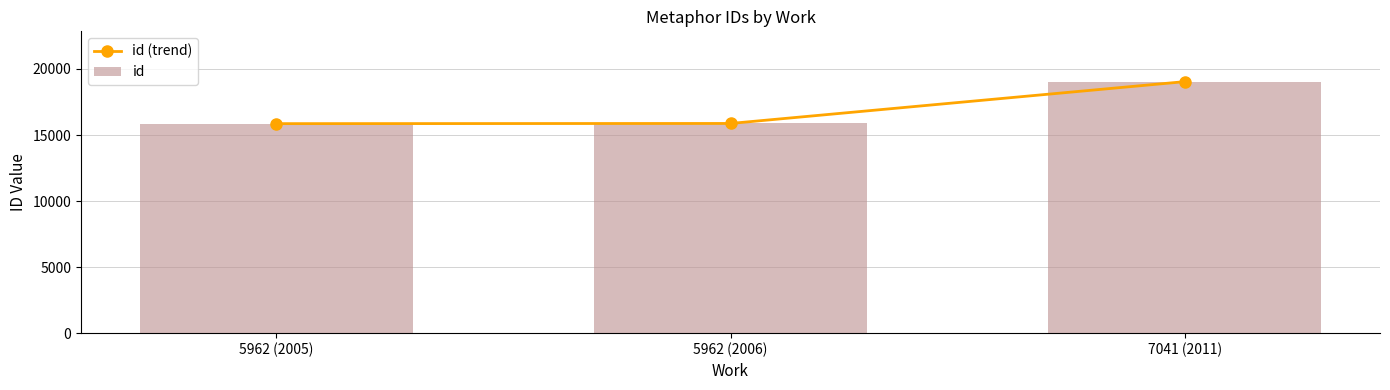

At how many categories does at least one series exceed 17073?

1